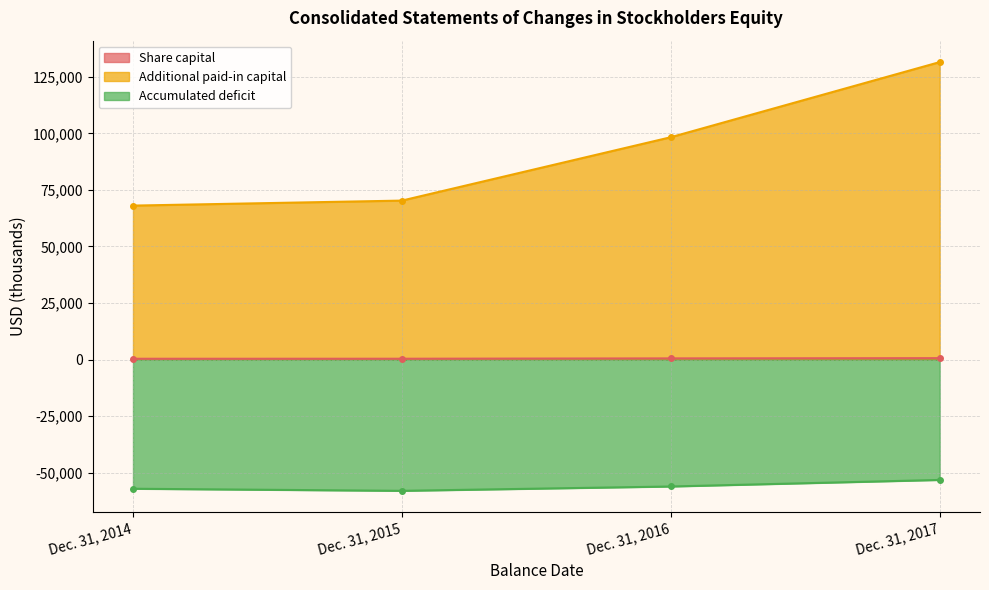

True or false: Accumulated deficit and Additional paid-in capital intersect in this chart.

False